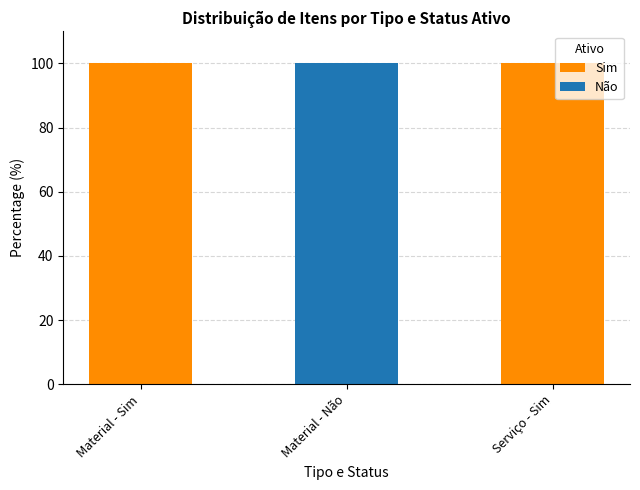

Is it true that Sim equals 165 at Material - Sim?

False